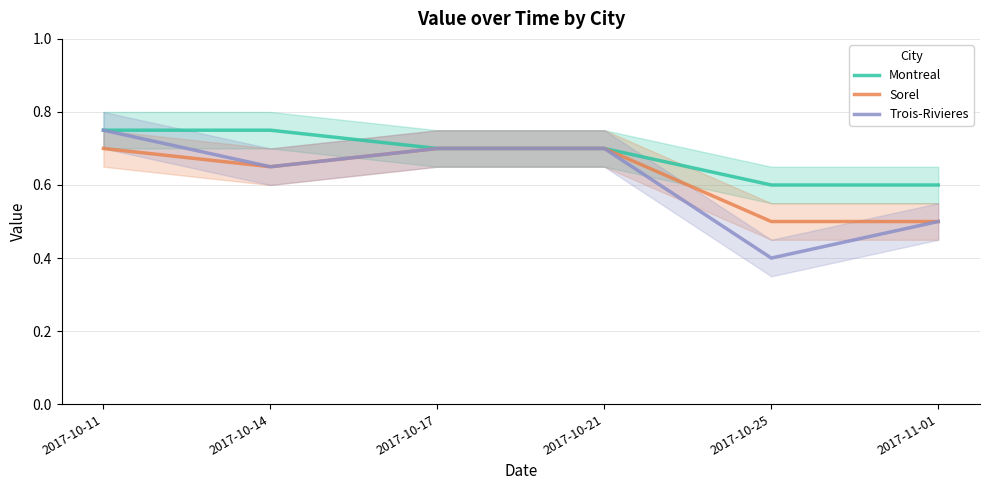

What is the sum of all Montreal values?

4.1